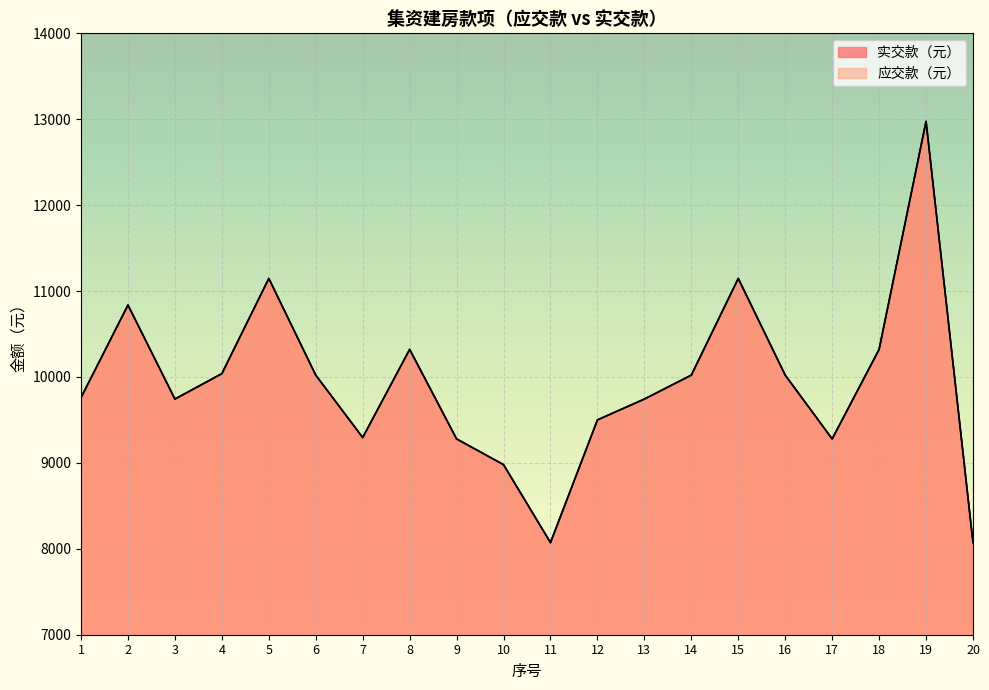

True or false: 实交款（元） and 应交款（元） intersect in this chart.

False